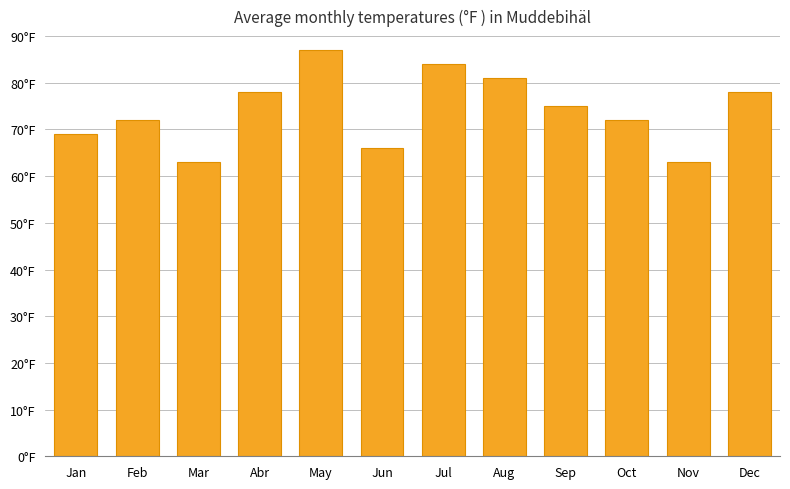

Where is the data nearest to the value 75?

Sep